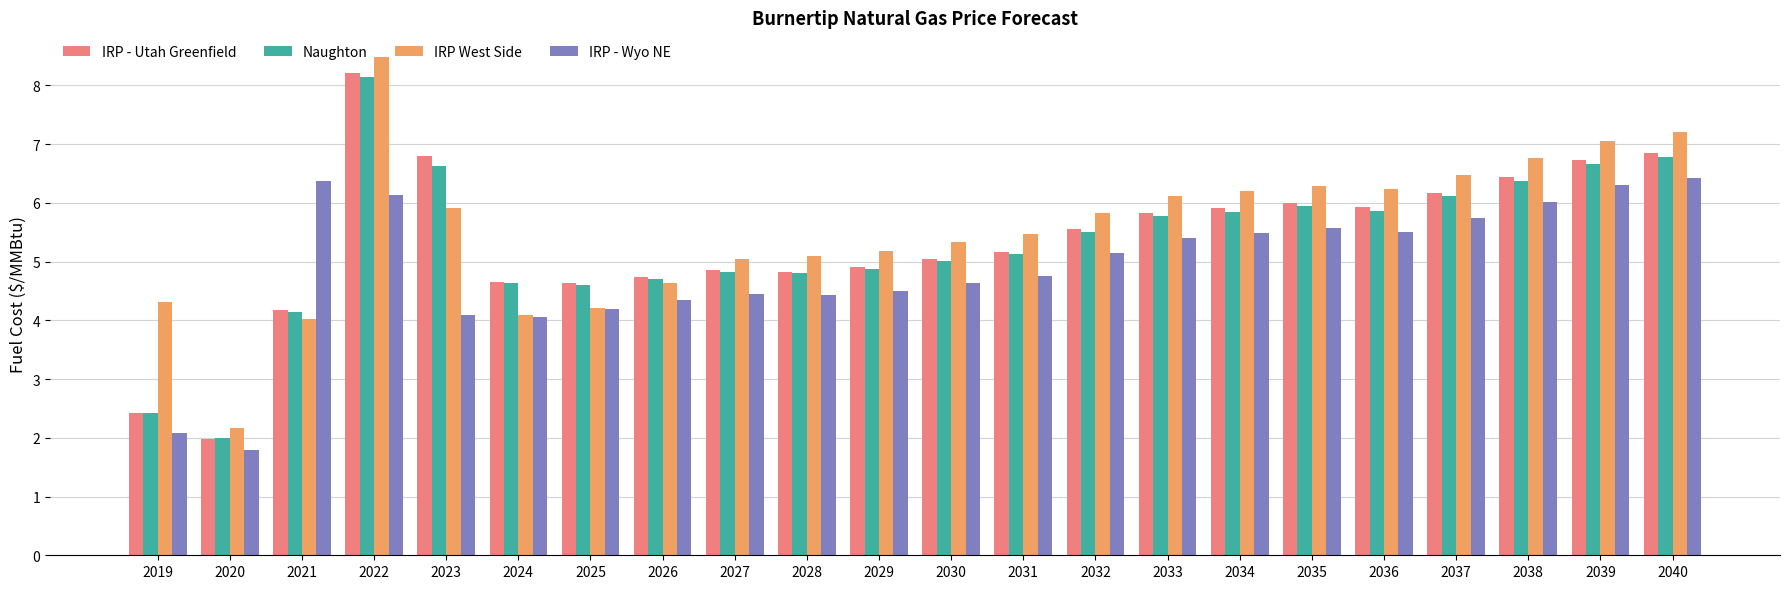

What is the approximate value of Naughton at 2019?

2.4